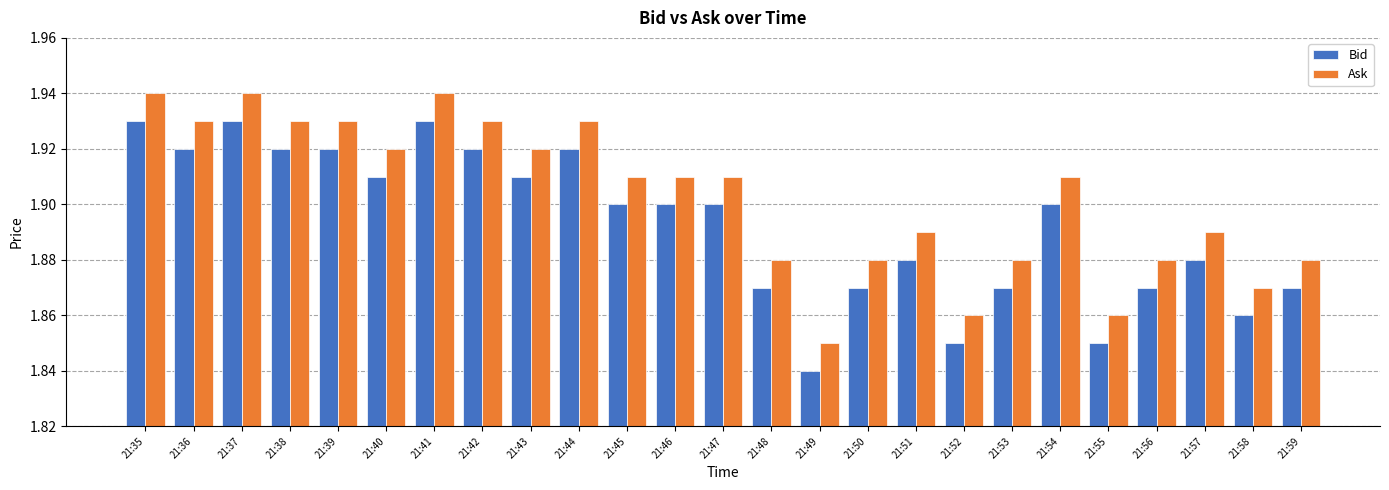

What is the total value across all series at 21:37?

3.9